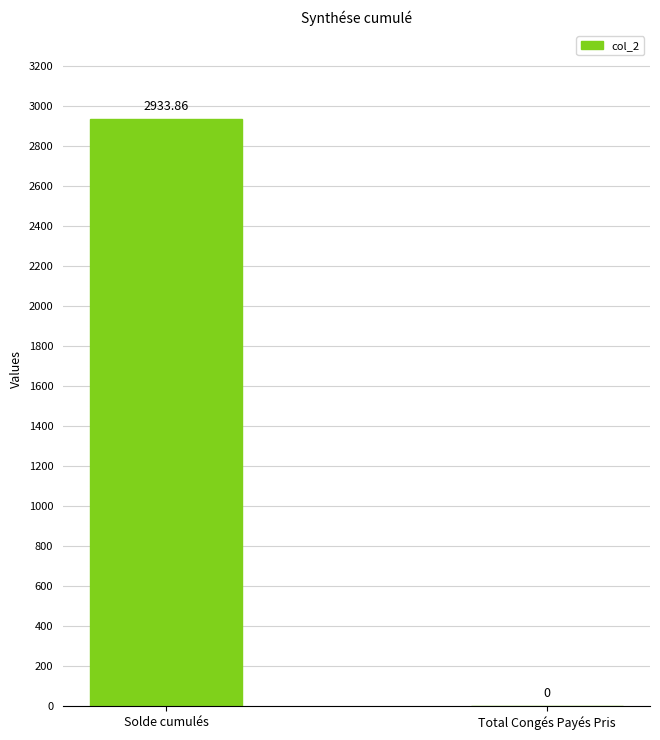

Which category has the highest value across all series?

Solde cumulés